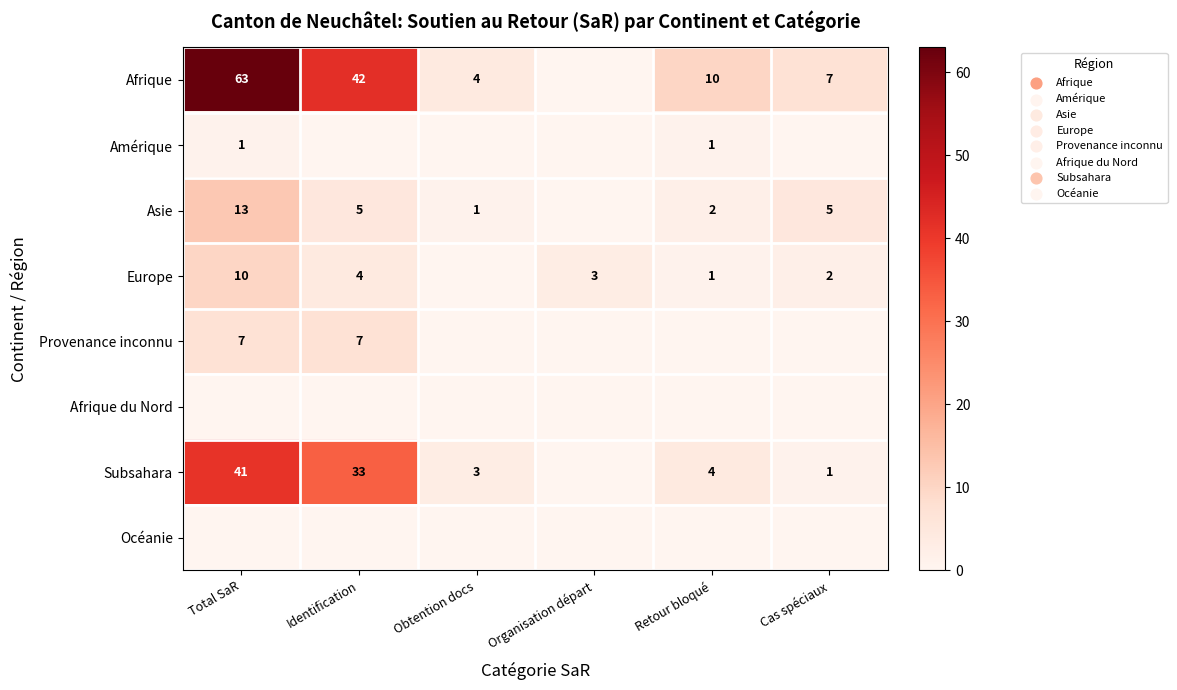

At which category is the sum across all series the highest?

Total SaR